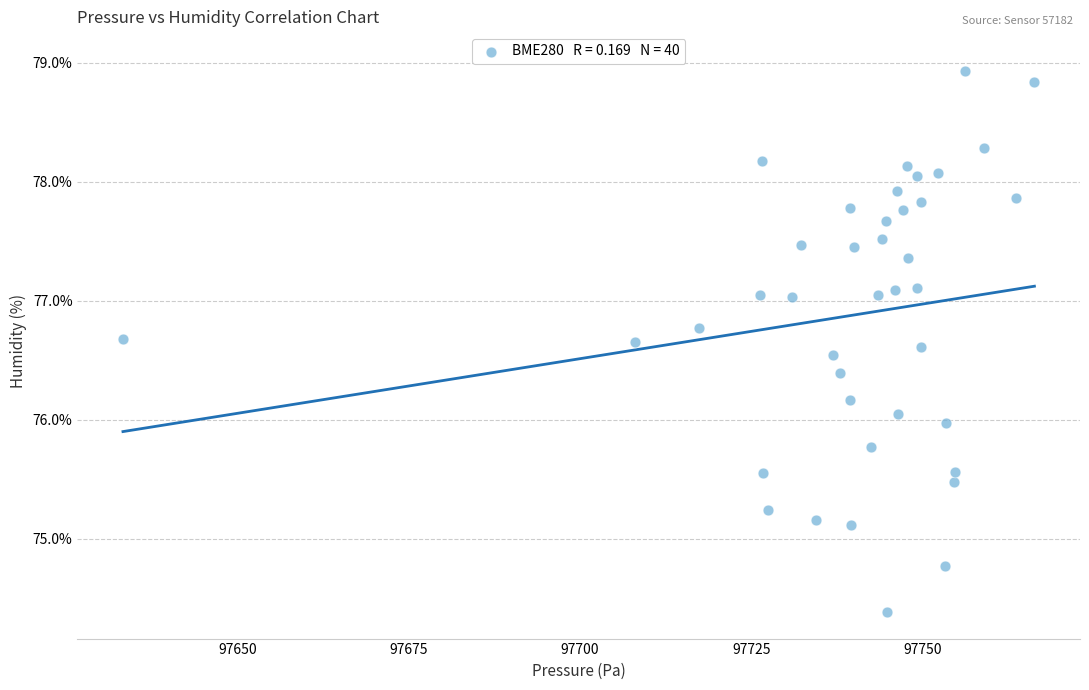

What is the range of Y values (max minus min)?

4.5